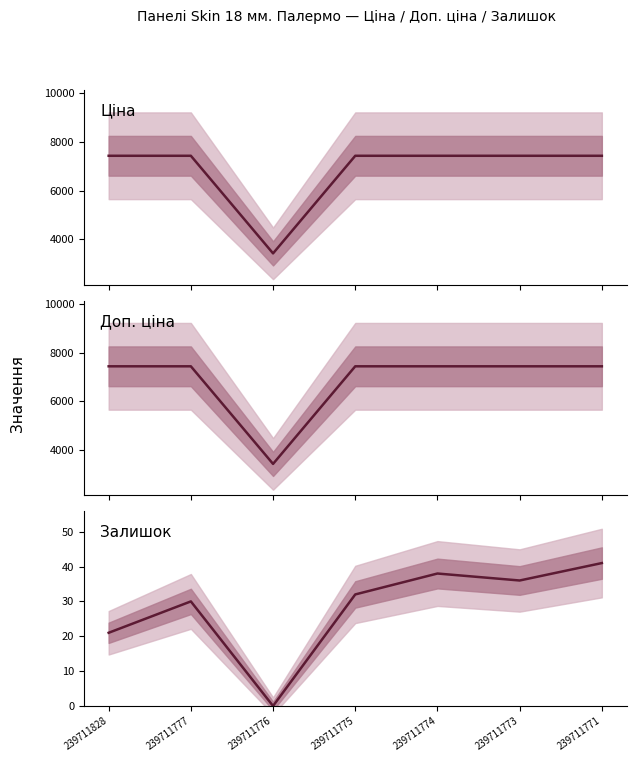

Is the value of Доп. ціна at 239711771 greater than the value of Ціна at 239711774?

No